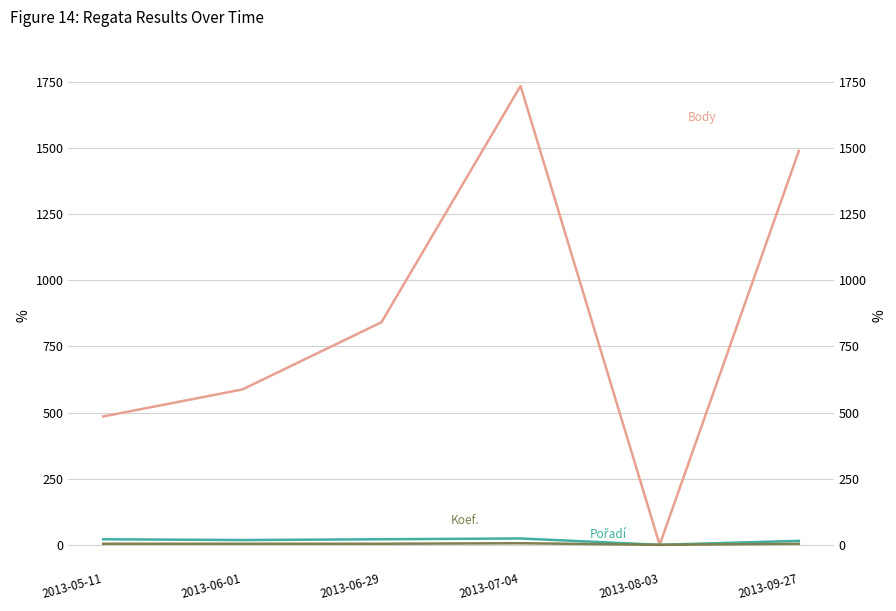

Reading left to right, transcribe all the data shown in this chart.

Body: 485	587	841	1734	0	1488
Pořadí: 21	18	21	24	0	15
Koef.: 4	4	4	6	0	4